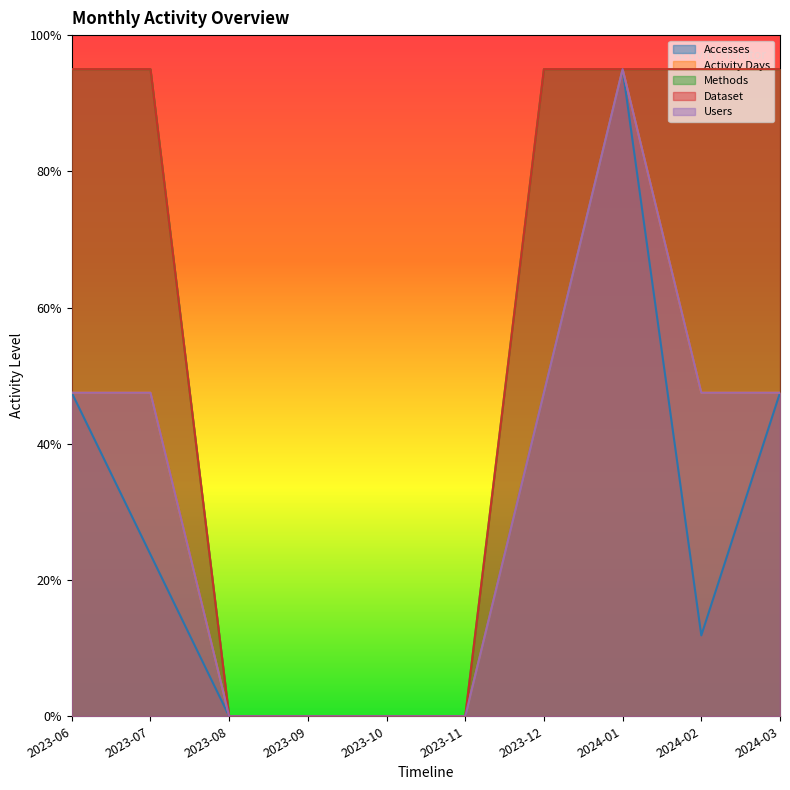

Which series has the widest spread of values?

Accesses